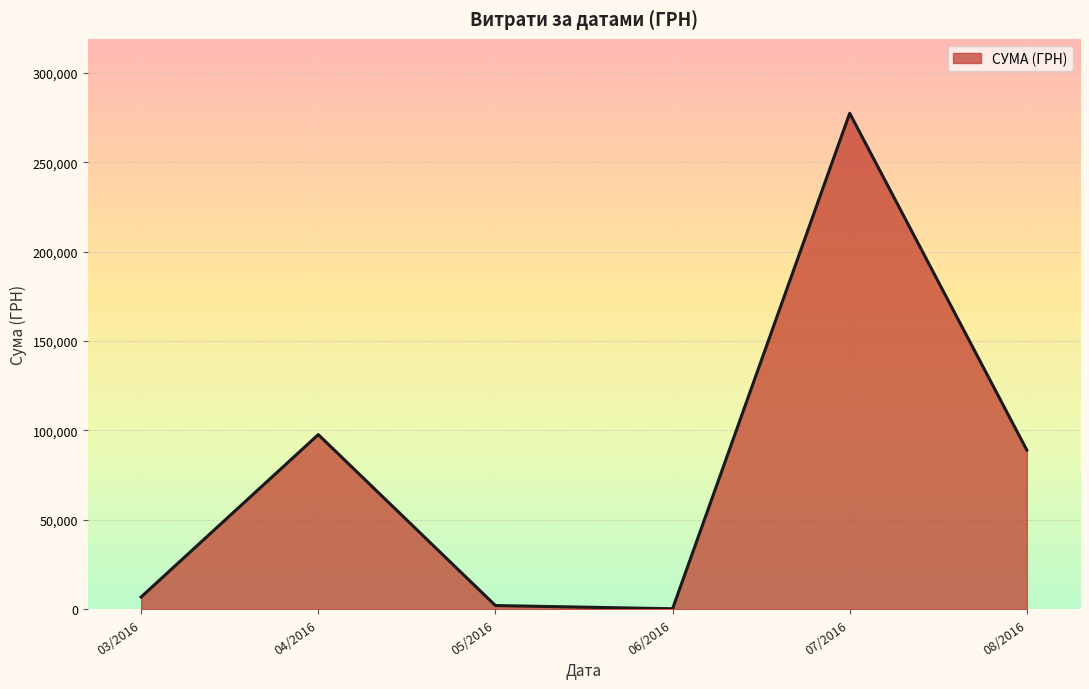

How many series are shown in this chart?

1